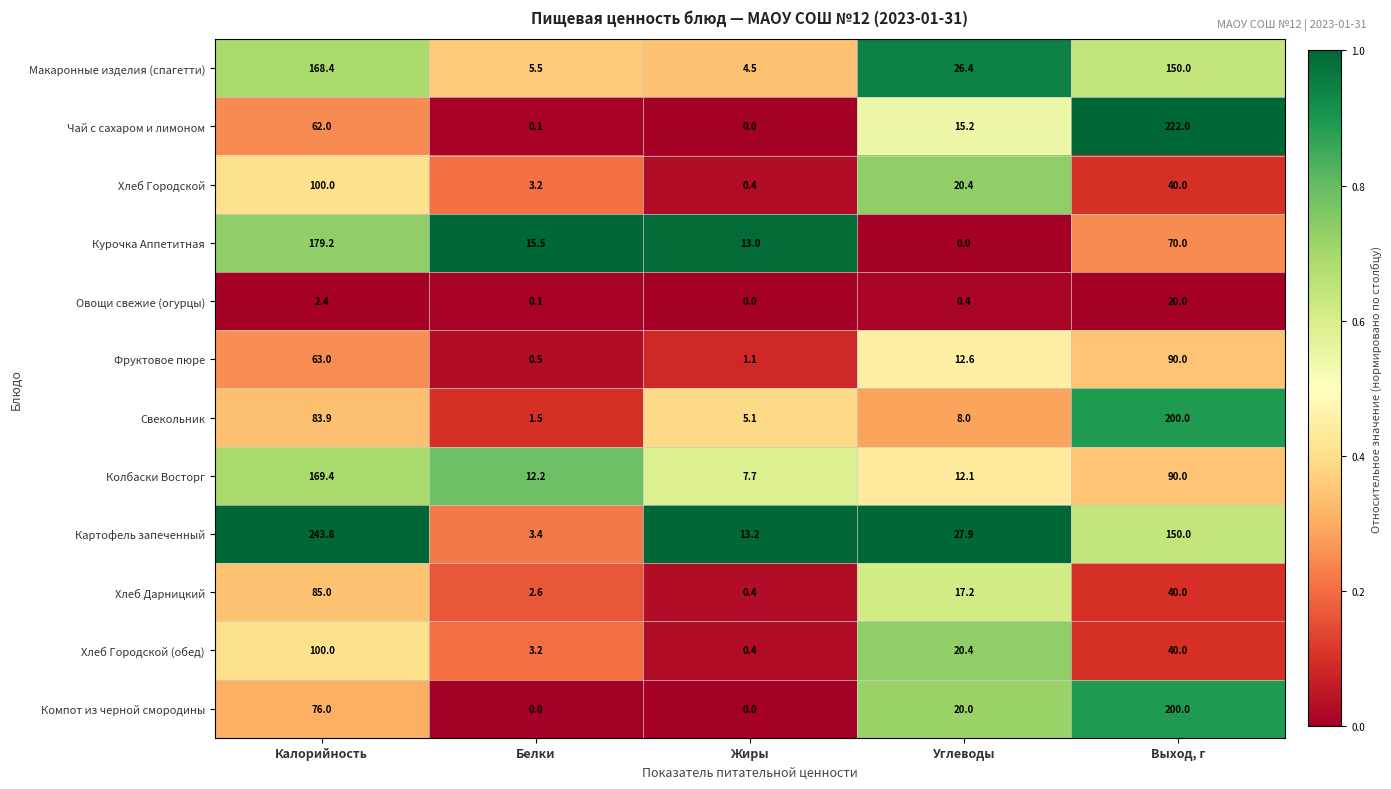

Is it true that Свекольник equals 8.0 at Углеводы?

True